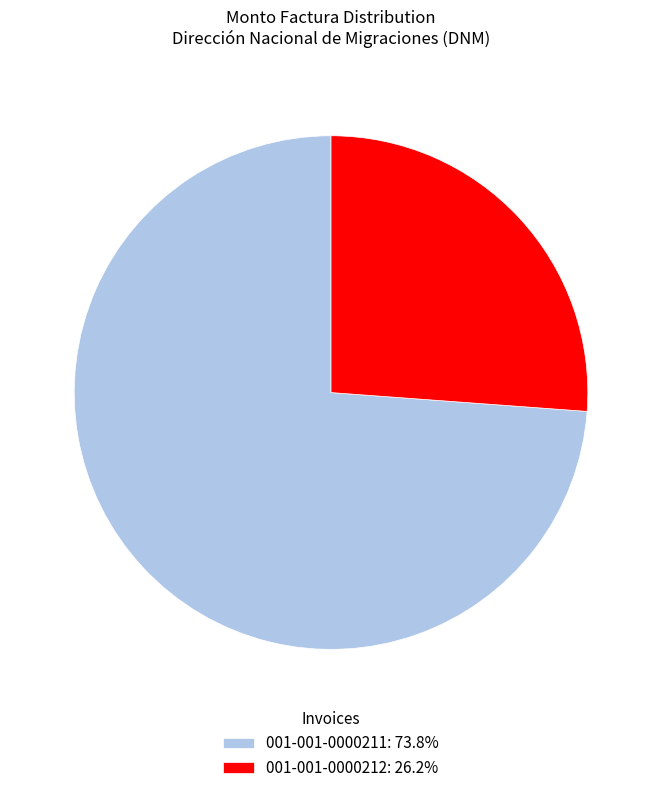

What is the largest slice in the pie chart?

001-001-0000211